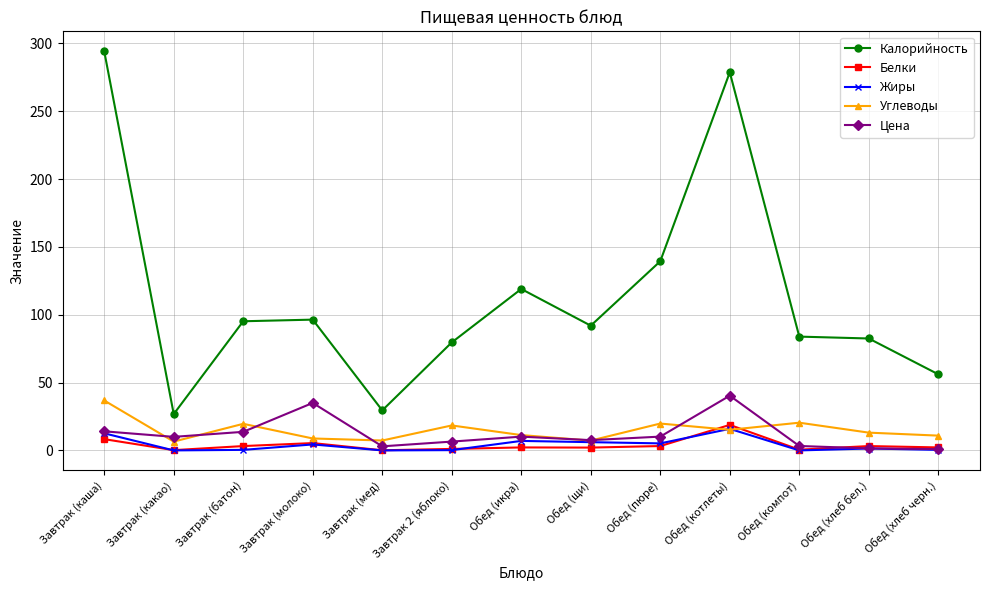

True or false: Углеводы and Калорийность cross at least once.

False